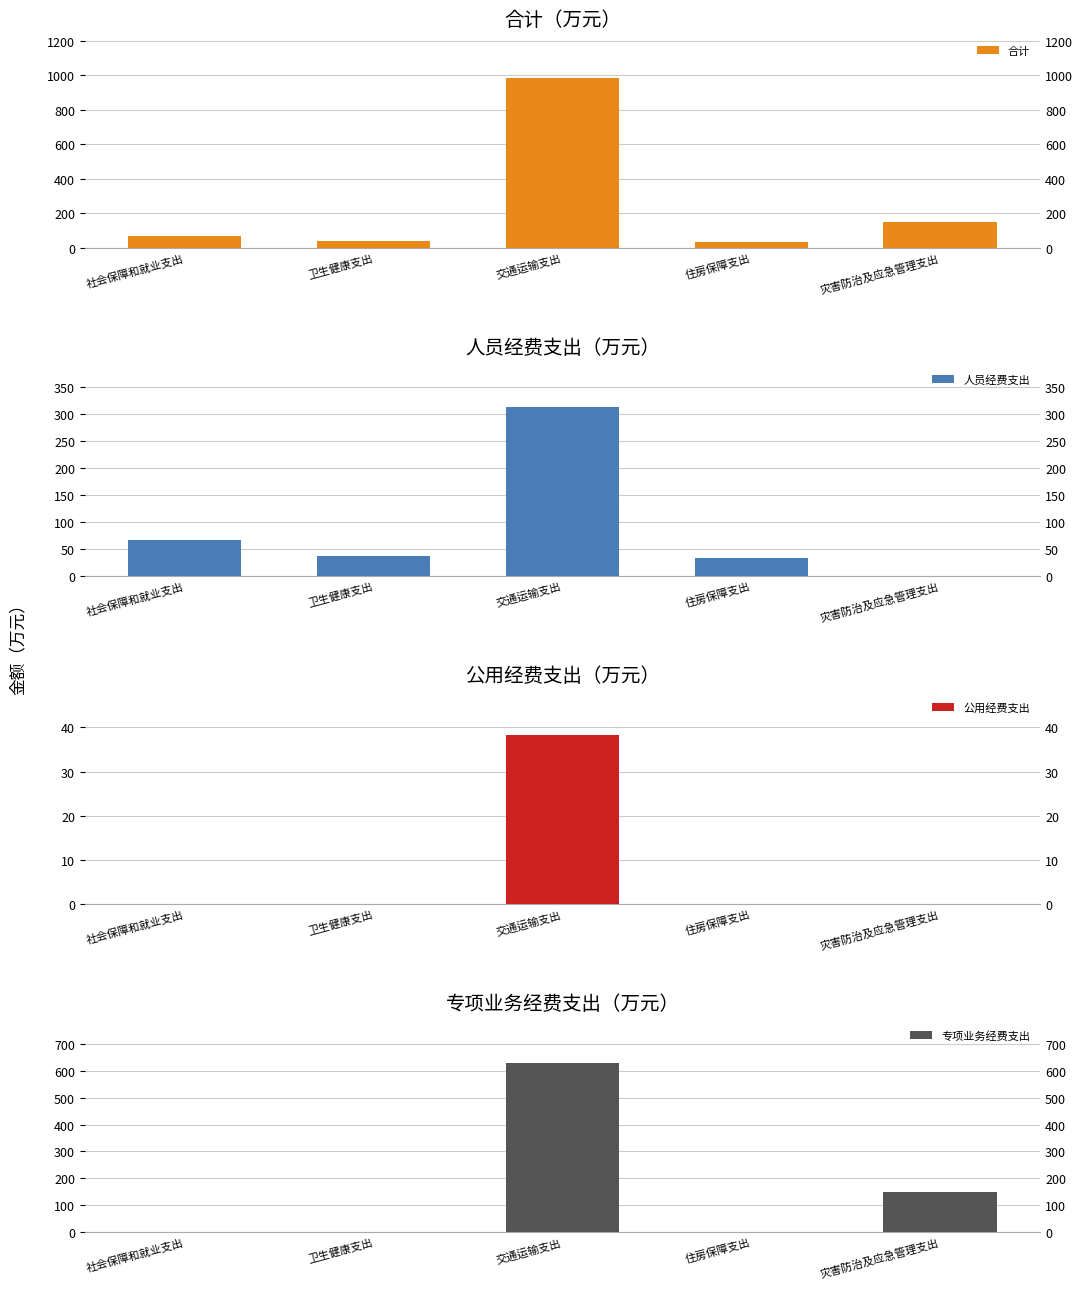

List the series in order of their peak value, highest first.

合计, 专项业务经费支出, 人员经费支出, 公用经费支出